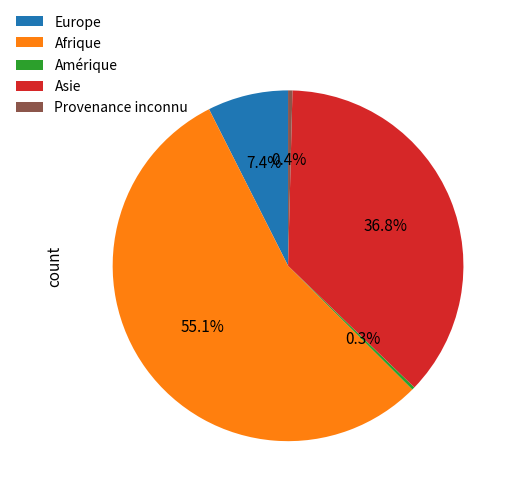

What is the largest slice in the pie chart?

Afrique